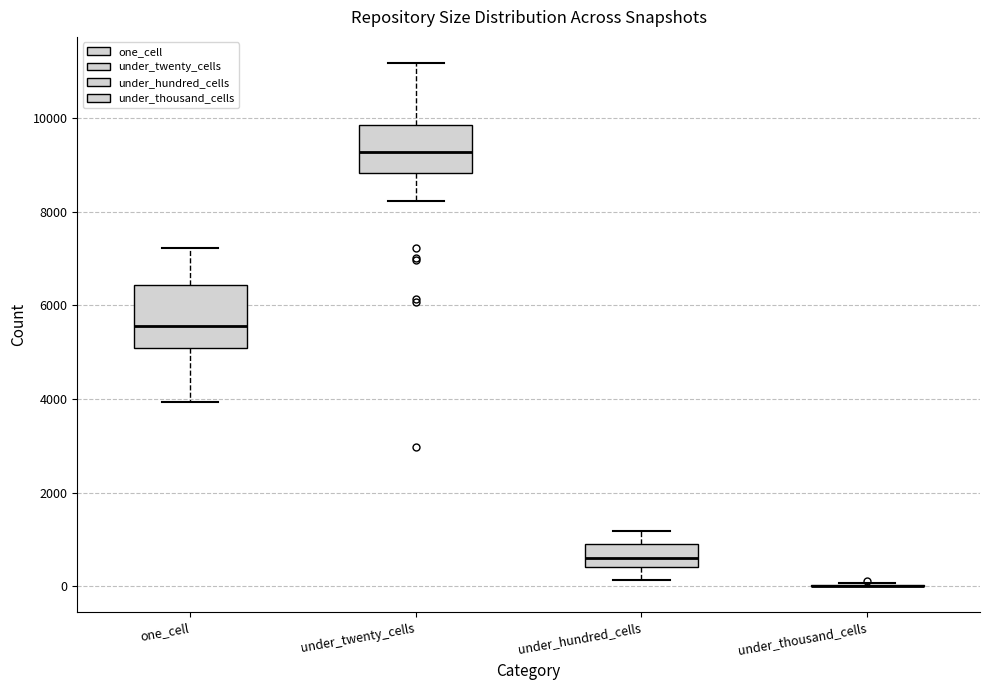

Reading left to right, read every box against the y-axis: the position of its median line, the range the box covers, and the ends of its whiskers. The values are not printed on the chart, so give them approximately, as read against the axis.

one_cell: median 5600, box 5000 to 6400, whiskers 4000 to 7200
under_twenty_cells: median 9200, box 8800 to 9800, whiskers 8200 to 11200
under_hundred_cells: median 600, box 400 to 1000, whiskers 200 to 1200
under_thousand_cells: box collapsed to a line at 0, whiskers 0 to 0